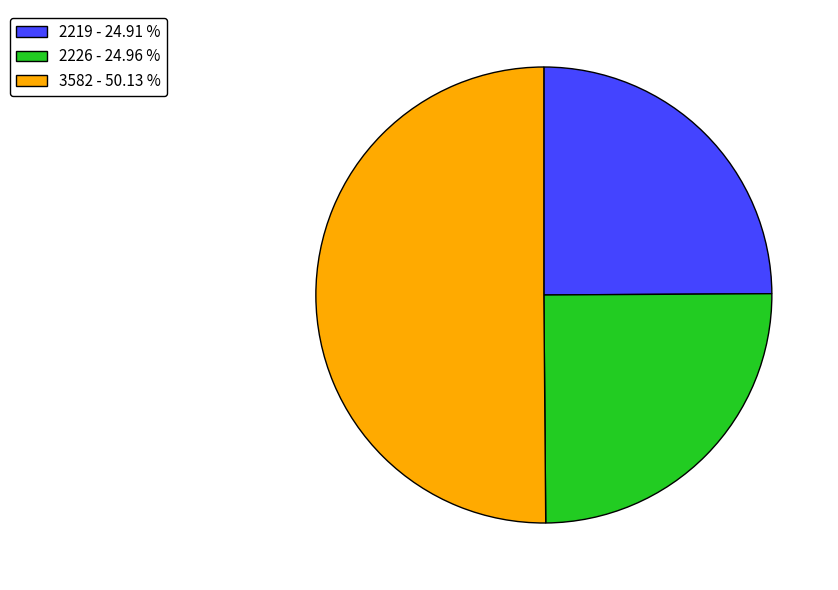

Is 2219 - 24.91 % the majority of the pie?

No